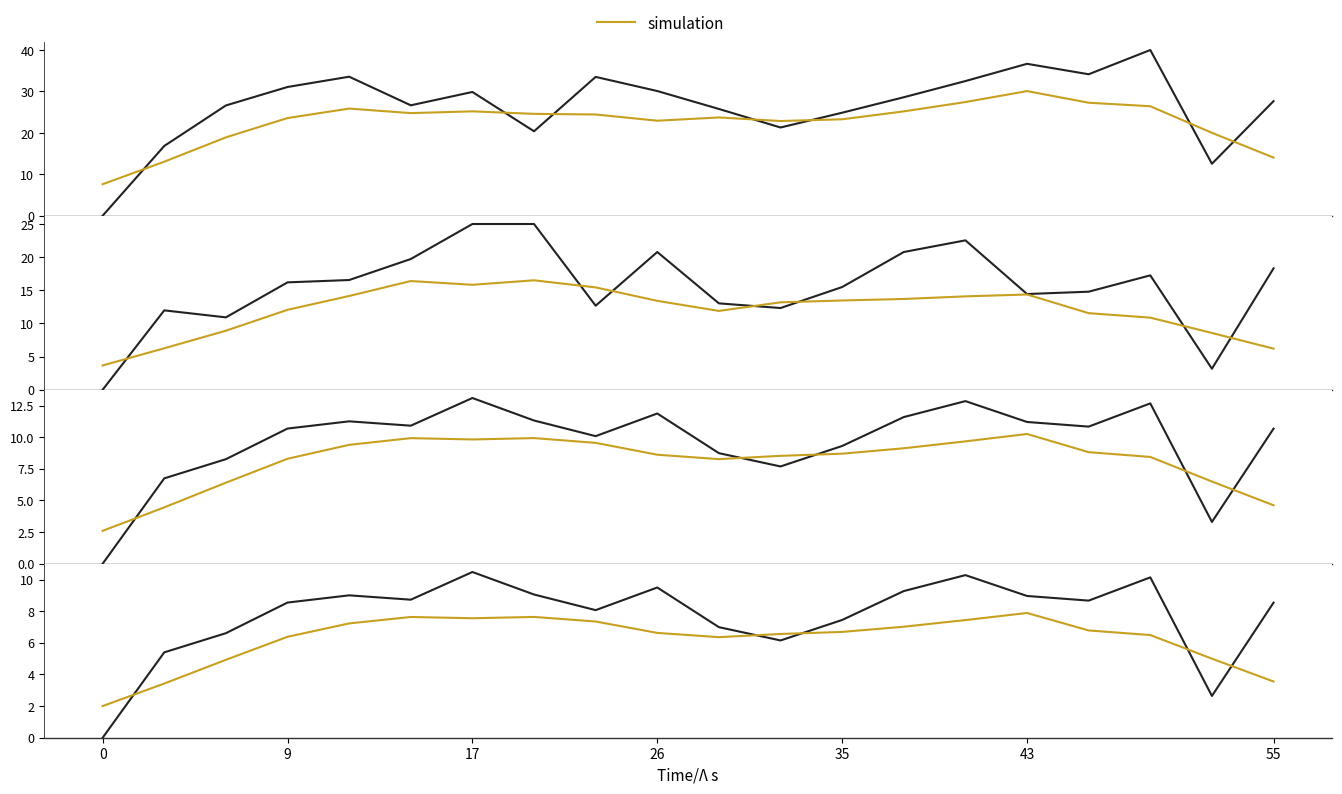

Which series has the largest range (max minus min)?

measured